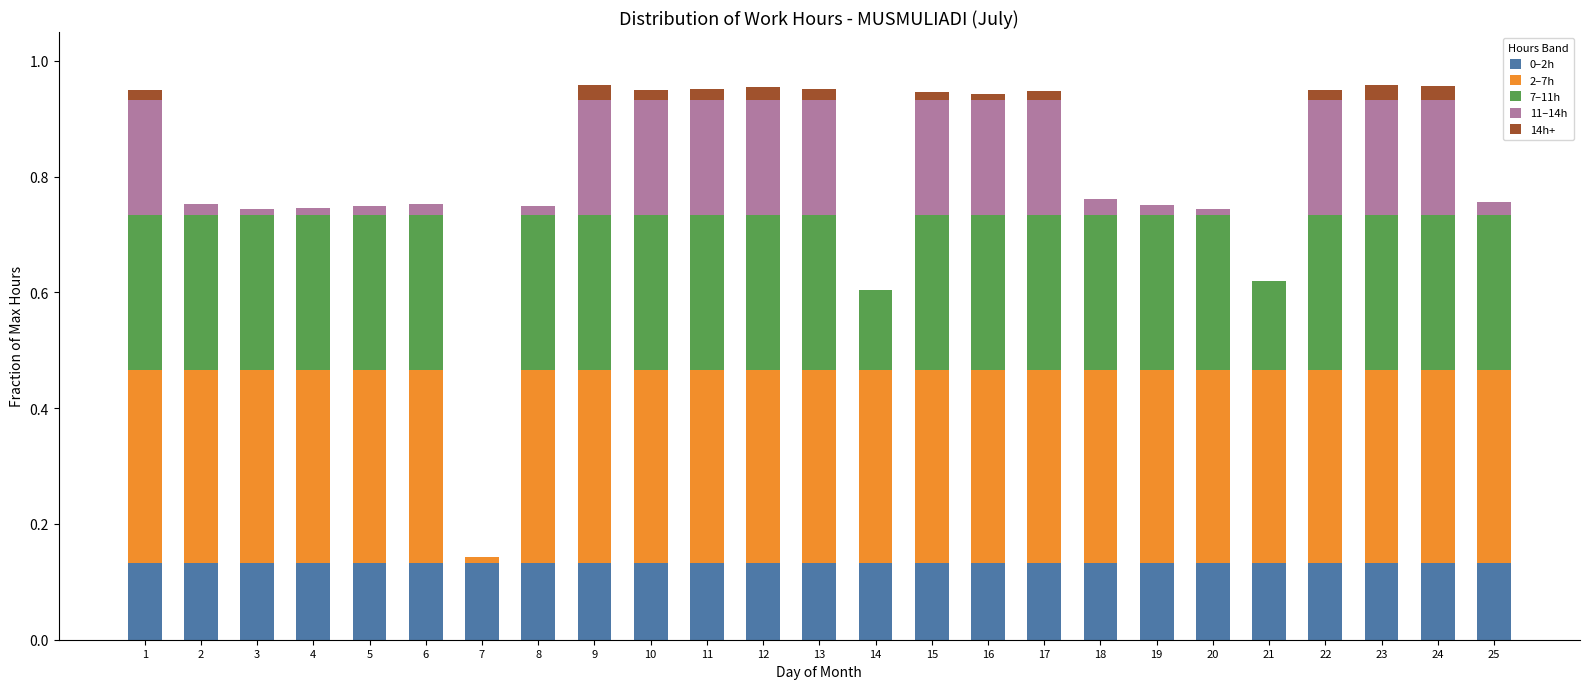

Count the 14h+ values in the range 0 to 1.

25